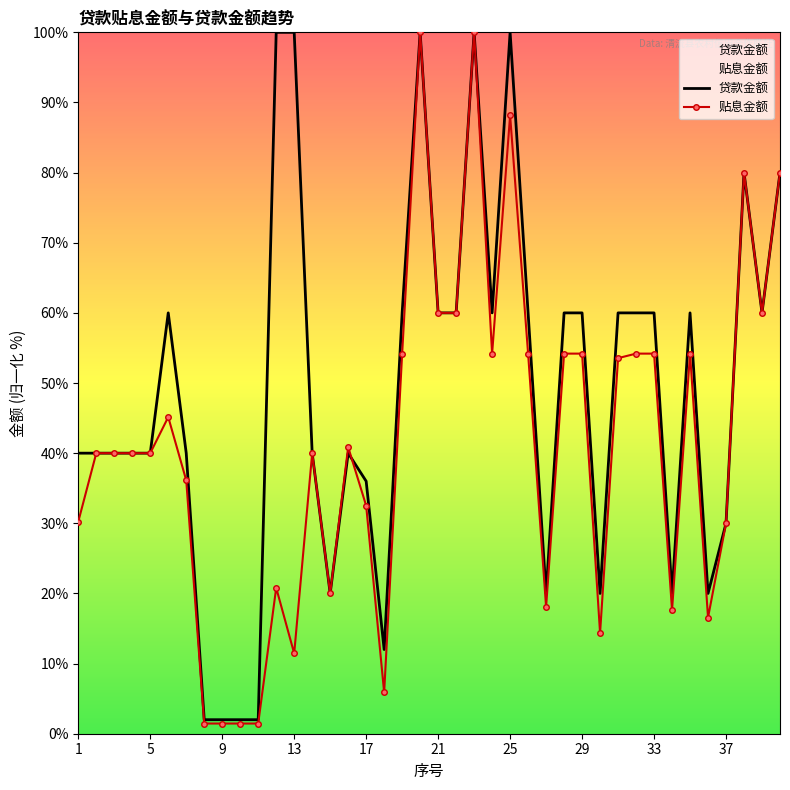

List the labels in order of 贷款金额 value, smallest first.

8, 9, 10, 11, 18, 15, 27, 30, 34, 36, 37, 17, 1, 2, 3, 4, 5, 7, 14, 16, 6, 19, 21, 22, 24, 26, 28, 29, 31, 32, 33, 35, 39, 38, 40, 12, 13, 20, 23, 25